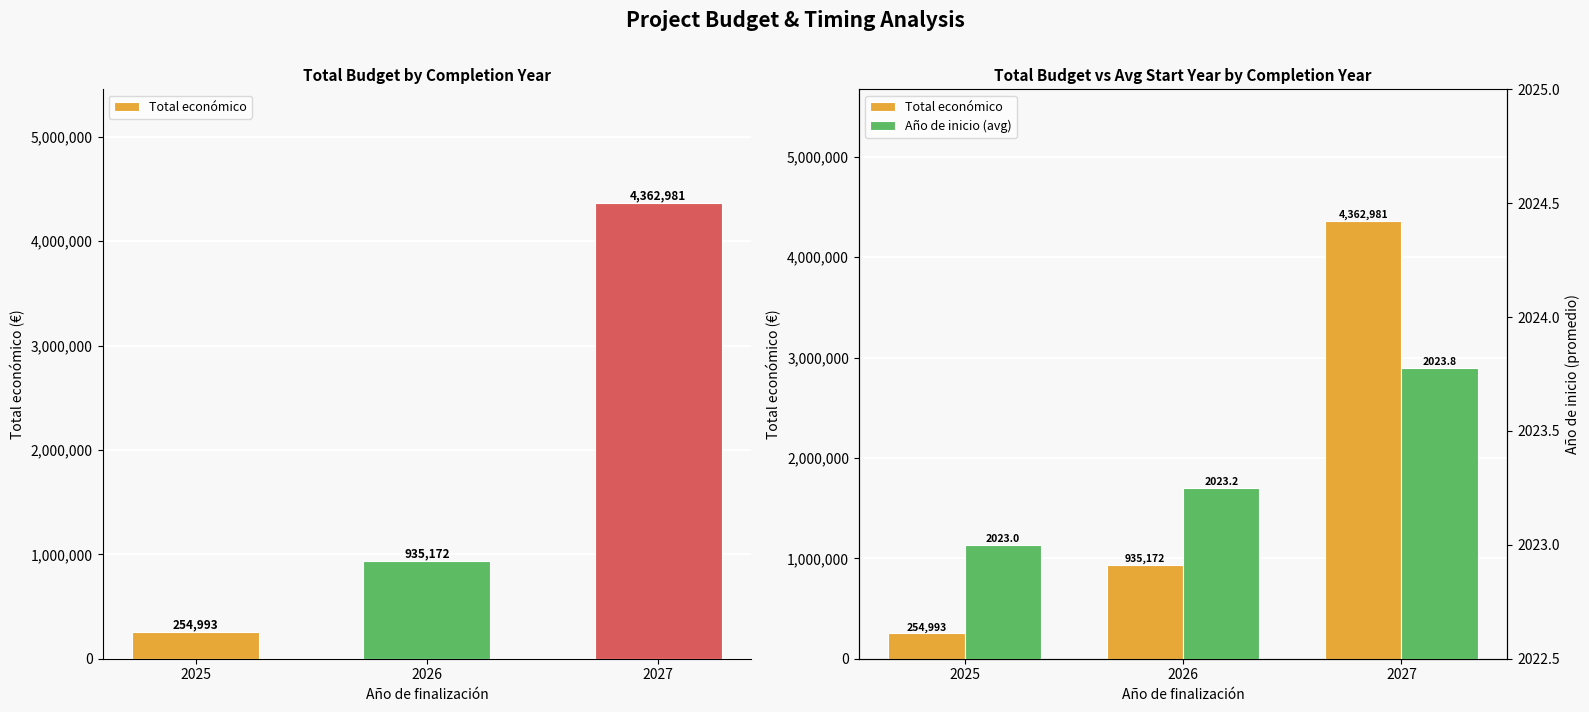

Which category has the highest value in the Total económico series?

2027